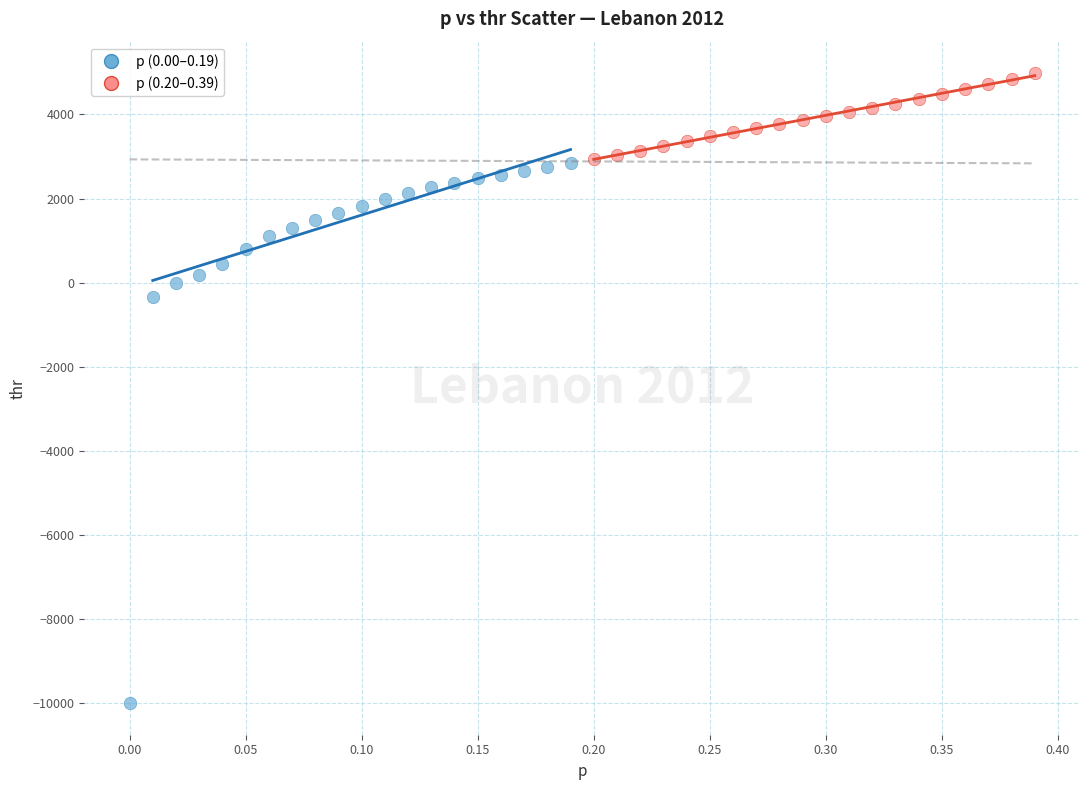

Which series contains the lowest Y value?

p (0.00–0.19)